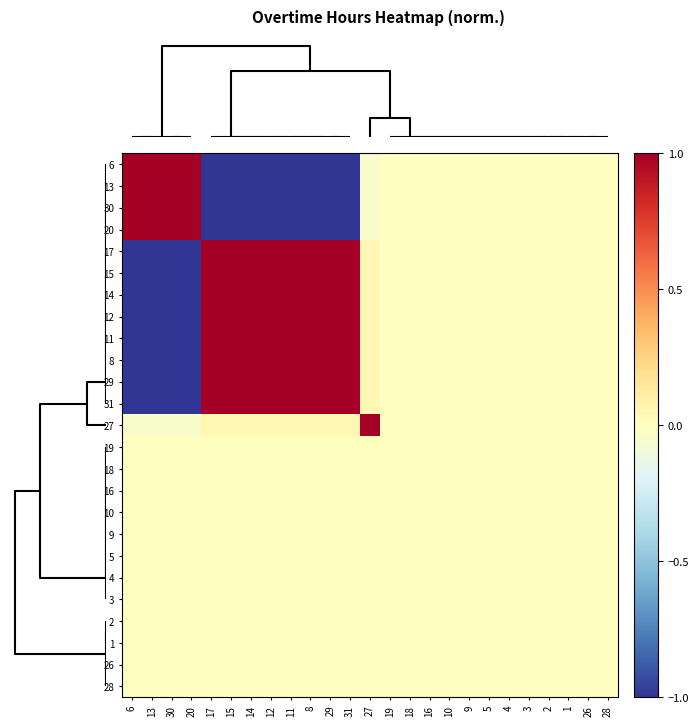

Rank the series by their maximum value, from lowest to highest.

19, 18, 16, 10, 9, 5, 4, 3, 2, 1, 26, 28, 6, 13, 30, 20, 17, 15, 14, 12, 11, 8, 29, 31, 27